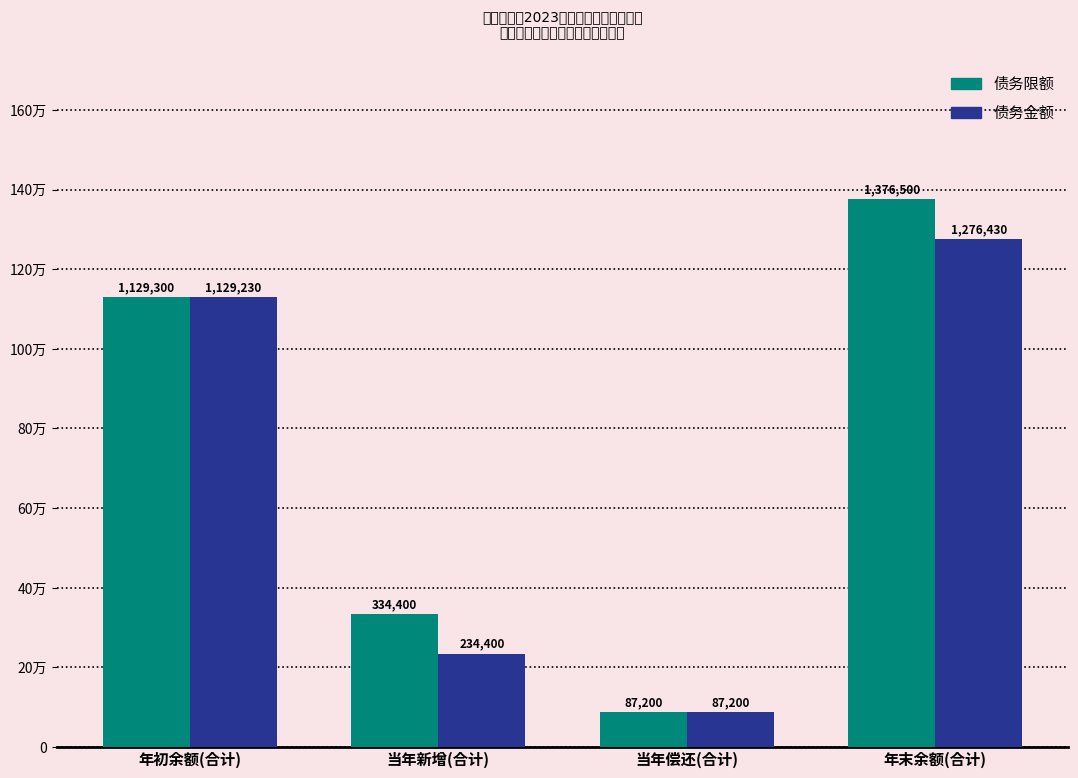

What is the total value across all series at 当年偿还(合计)?

174400